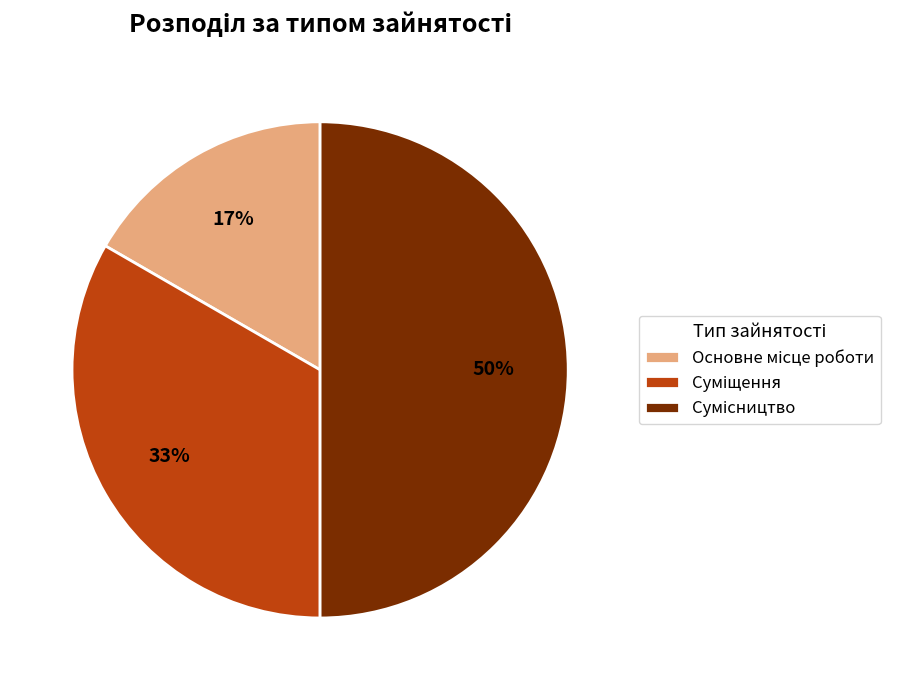

To the nearest percent, what is the difference between the largest and smallest slice percentages?

33%